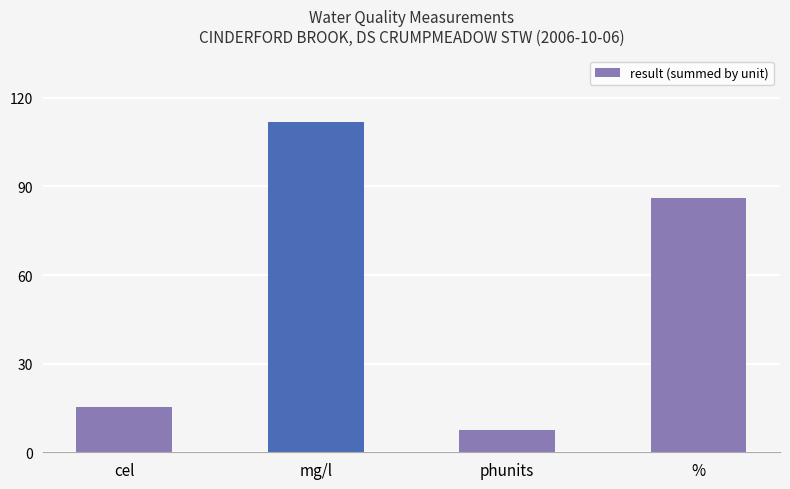

What is the change in value from cel to %?

+70.8